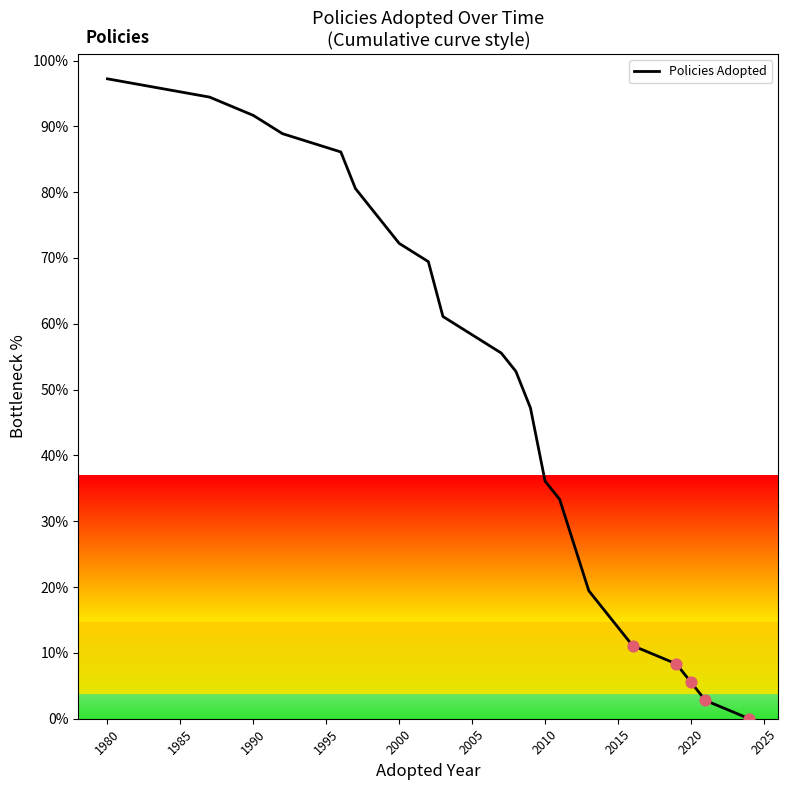

Approximately how many times larger is the value at 19 compared to 2005?

0.1